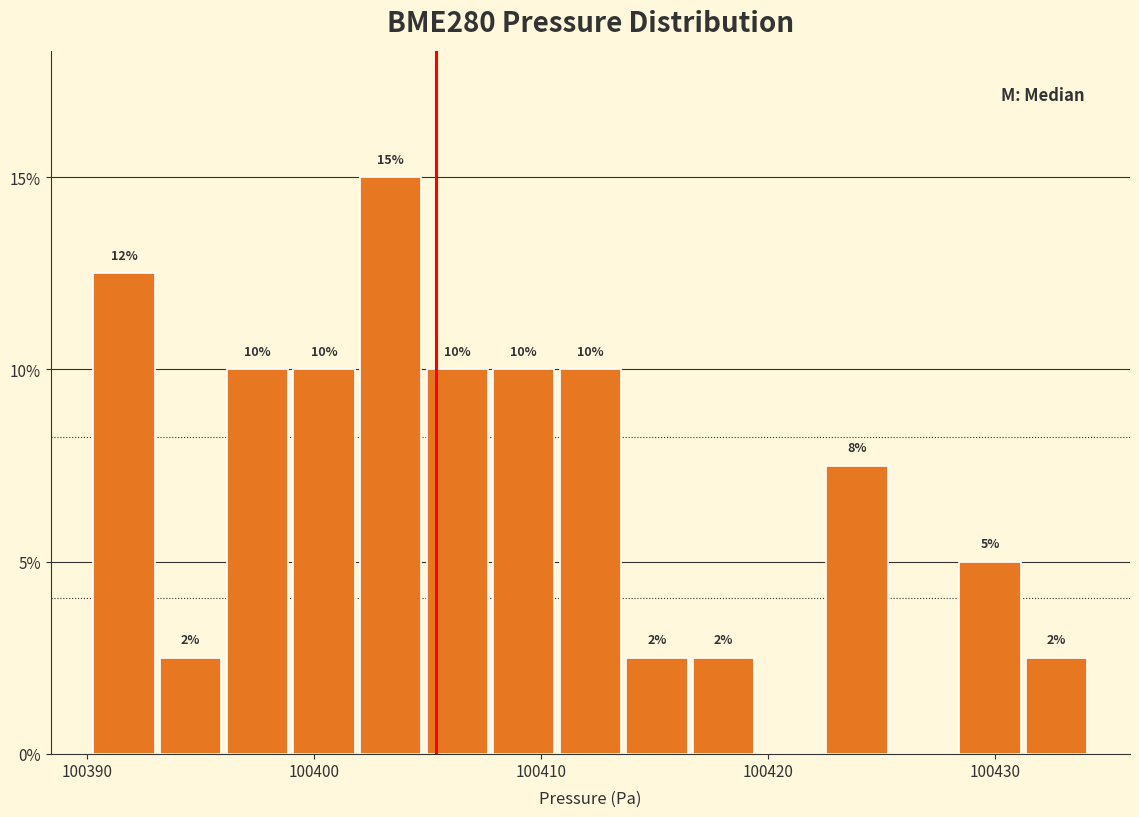

Read against the x-axis, roughly where is the centre of the tallest bar?

100403